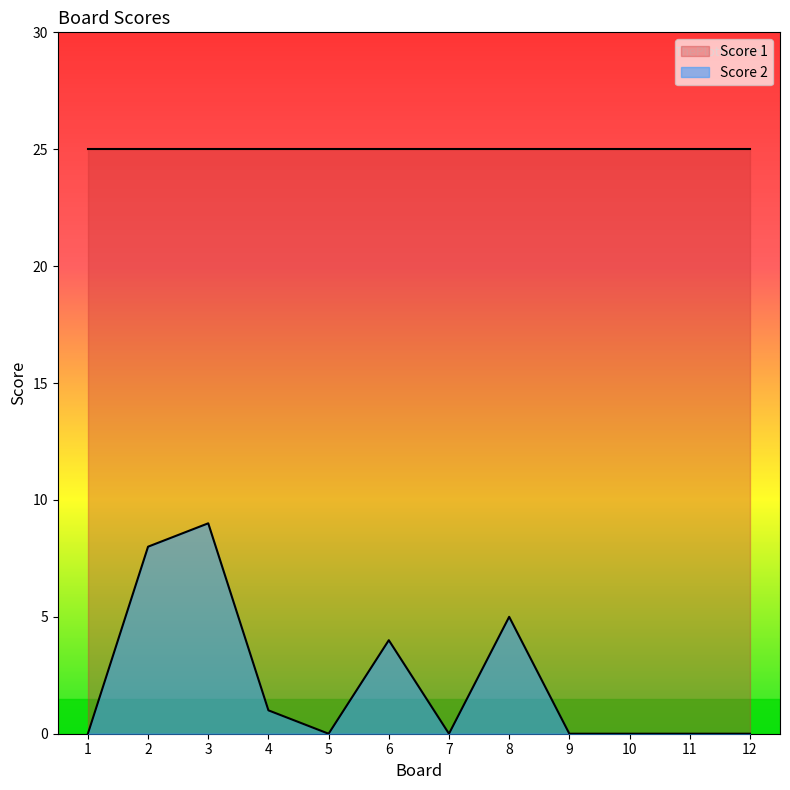

Rank the categories by value from highest to lowest.

3, 2, 8, 6, 4, 1, 5, 7, 9, 10, 11, 12